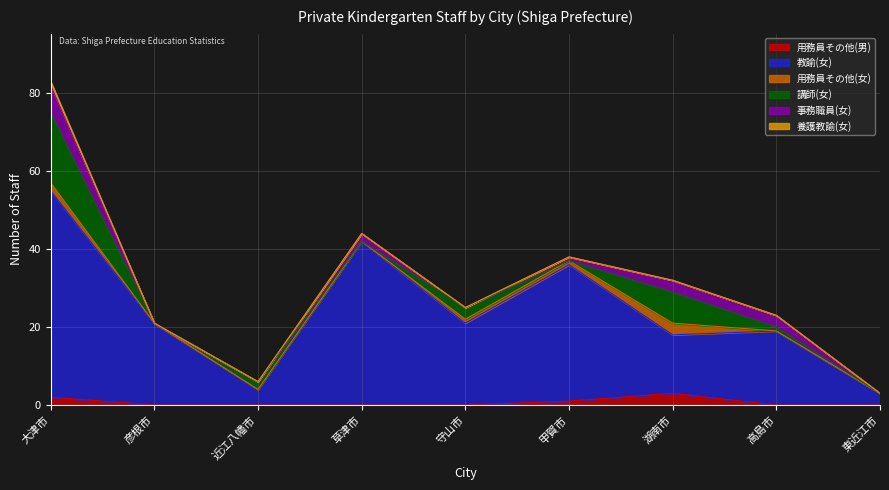

Which category has the lowest value in the 教諭(女) series?

東近江市